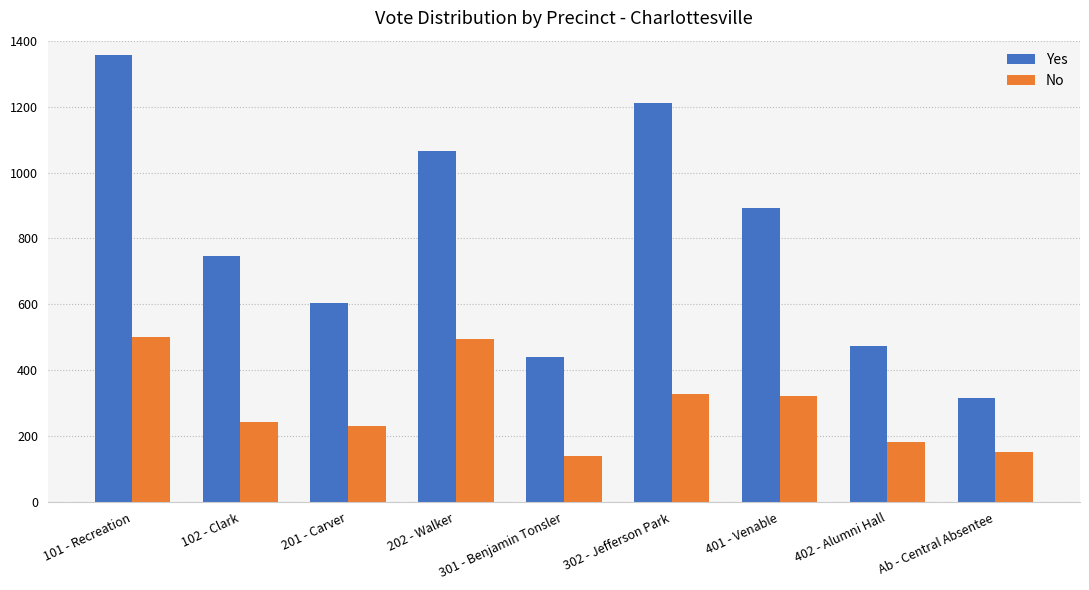

Which category has the highest value across all series?

101 - Recreation